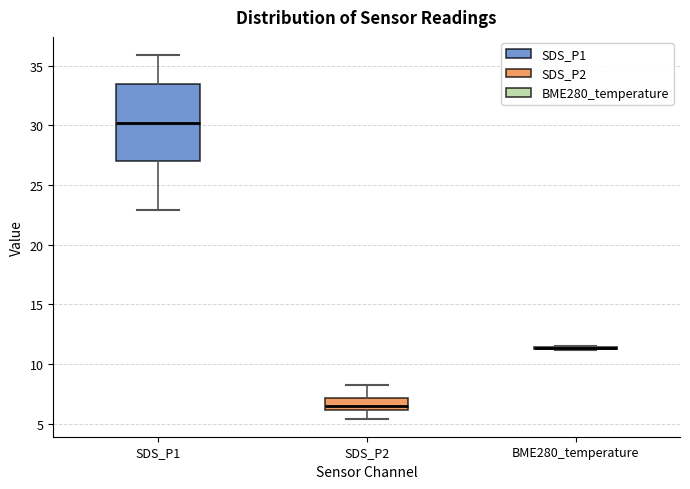

Where does the lower whisker of the box for SDS_P2 end on the y-axis? The values are not printed on the chart, so give them approximately, as read against the axis.

5.5